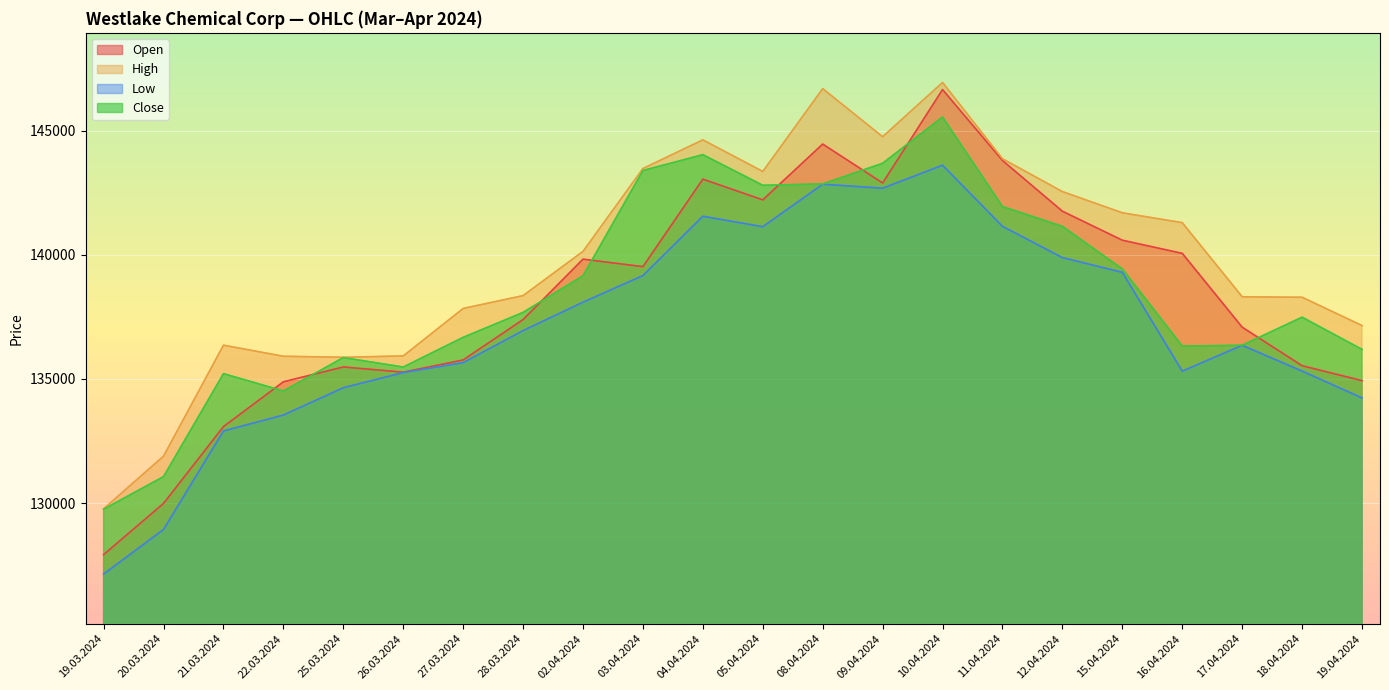

What are all the series names shown in the legend?

Open, High, Low, Close